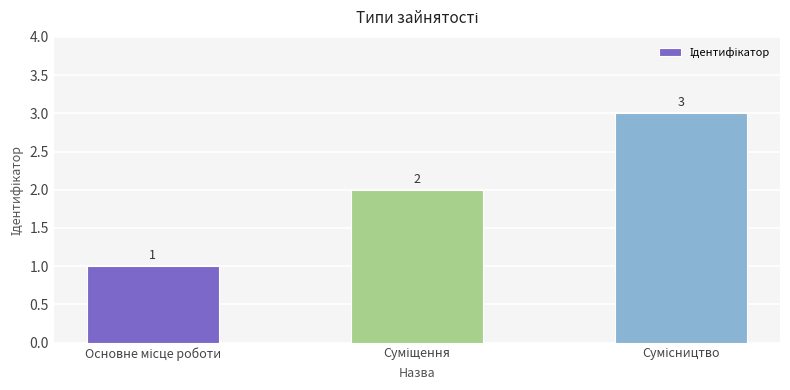

What is the sum of all values?

6